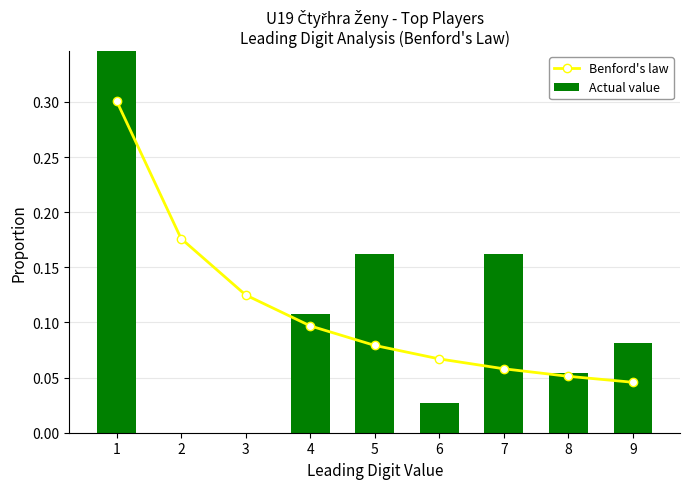

Which series changed the most between 3 and 6?

Benford's law